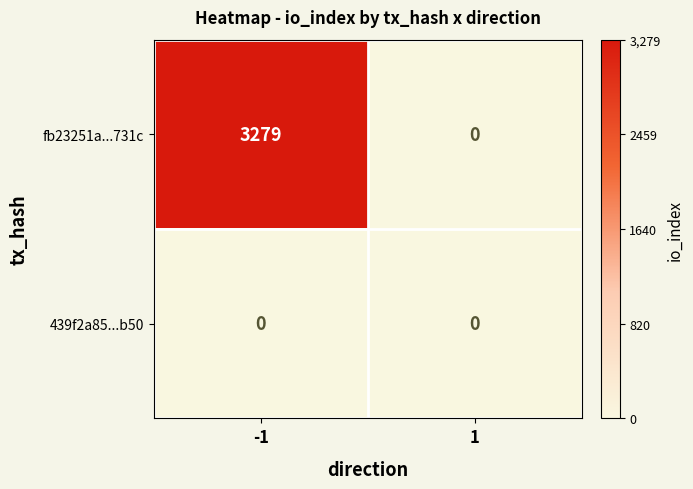

Between -1 and 1, which series saw the biggest shift?

fb23251a...731c